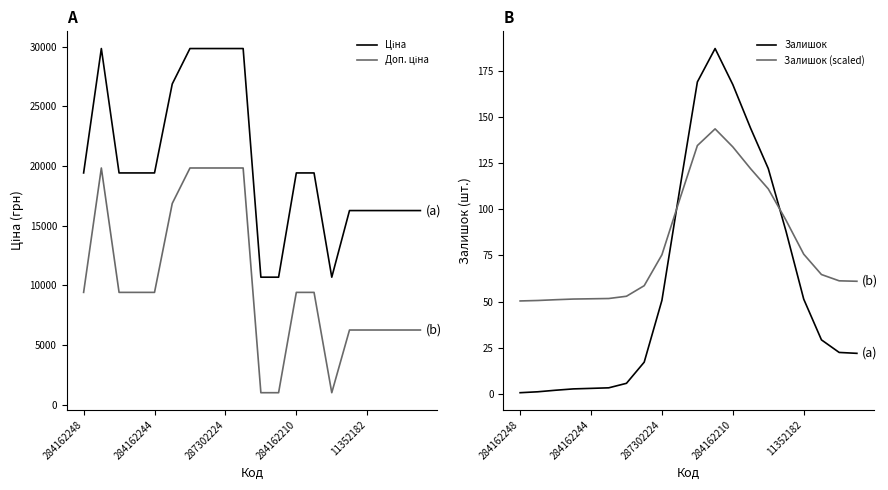

Does the chart display data point markers on the line(s)?

No